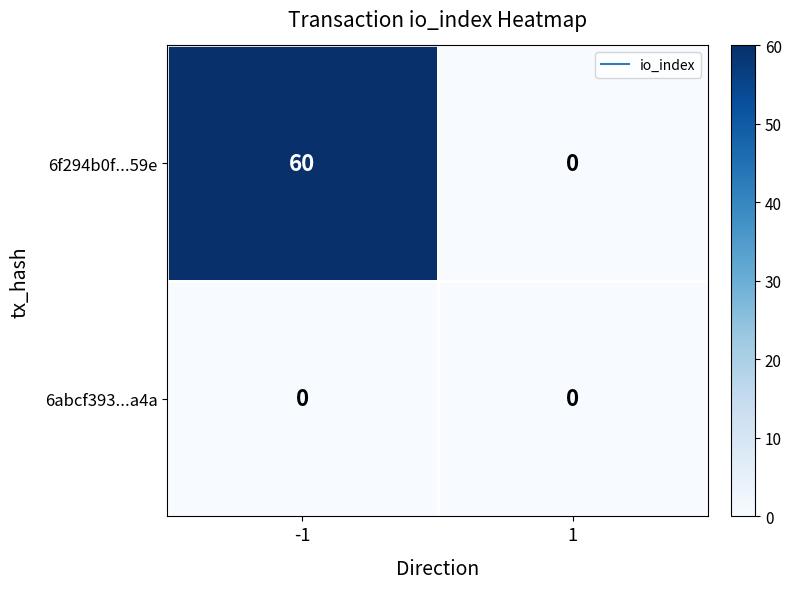

Which series has the largest total across all categories?

6f294b0f...59e